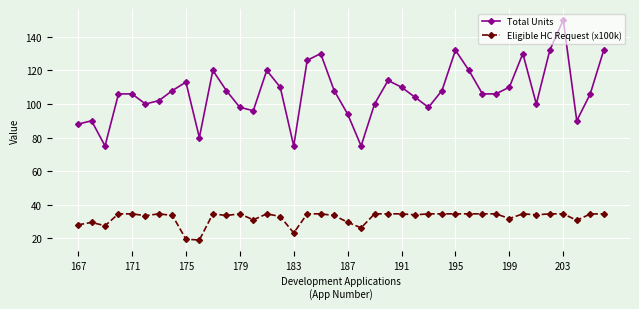

What is the maximum value for Eligible HC Request (x100k)?

34.6